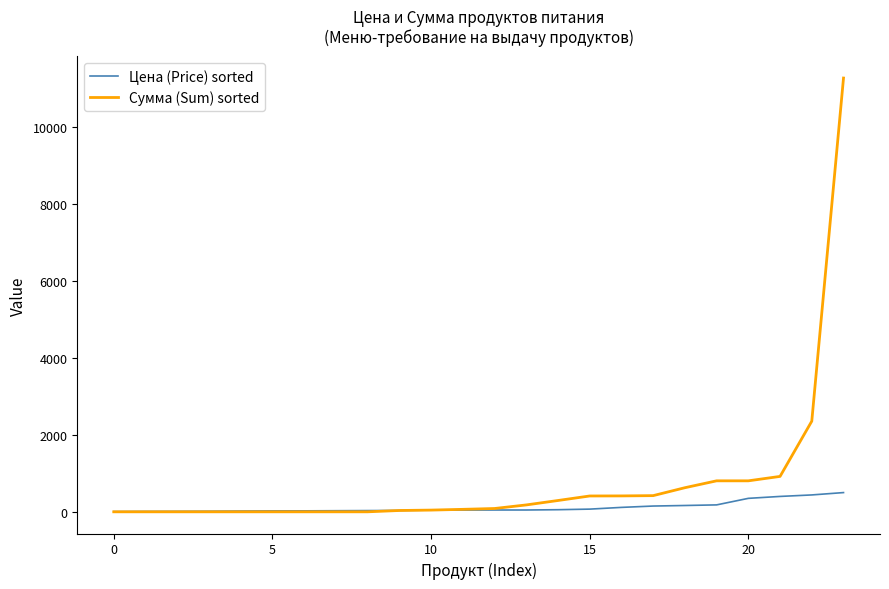

Which series has the largest total across all categories?

Сумма (Sum) sorted